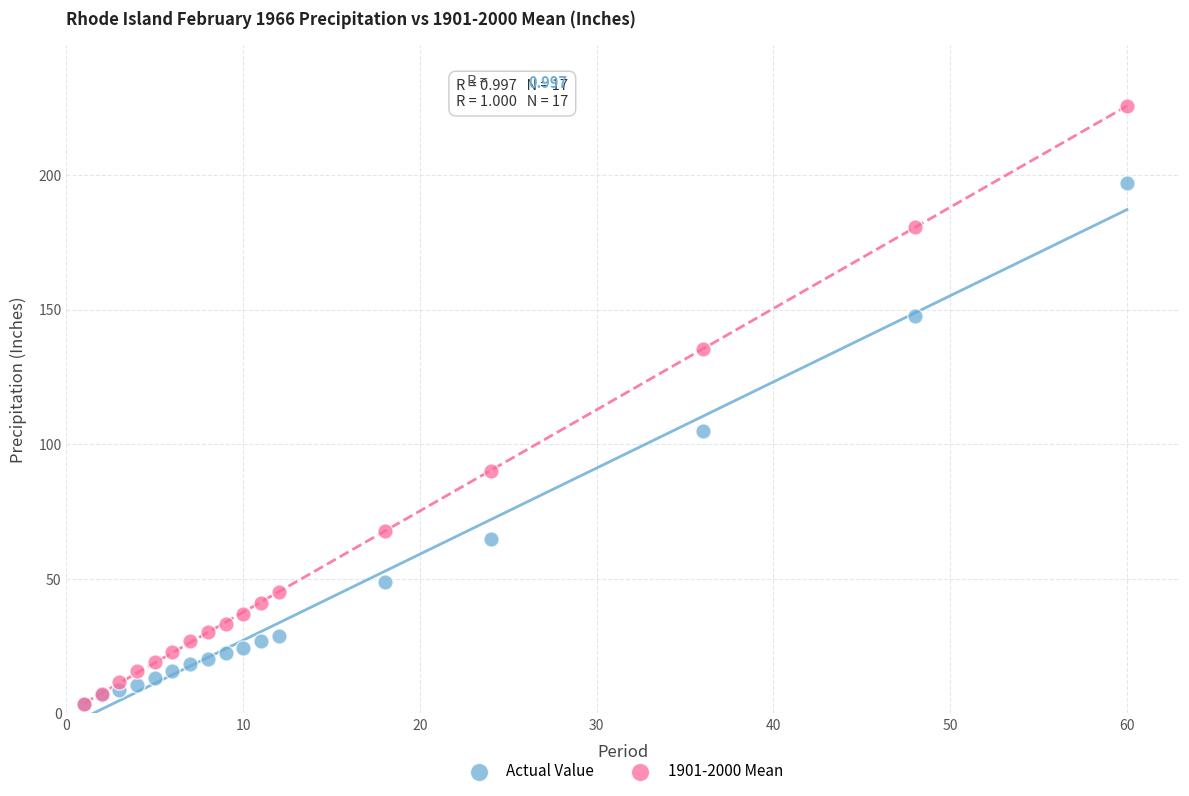

In the Actual Value series, what Y value is closest to 100?

104.9